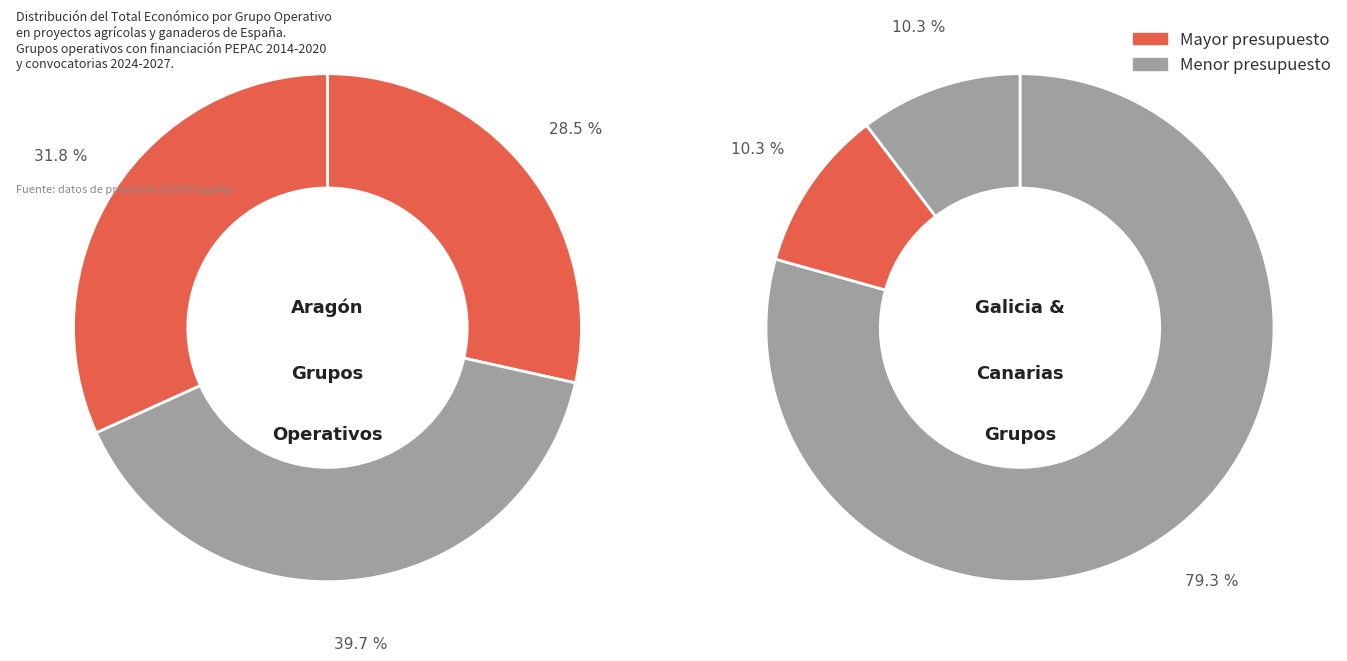

True or false: PENNYARAGON II accounts for 46% of the total.

False